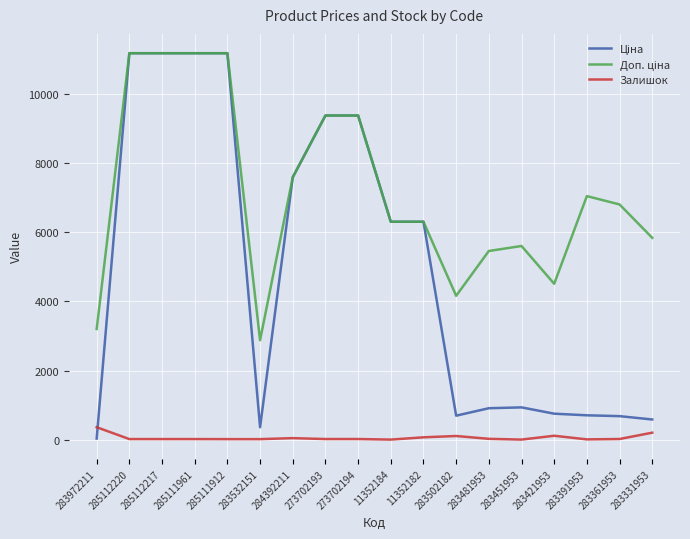

True or false: Залишок has a value of 44.0 at 284392211.

True